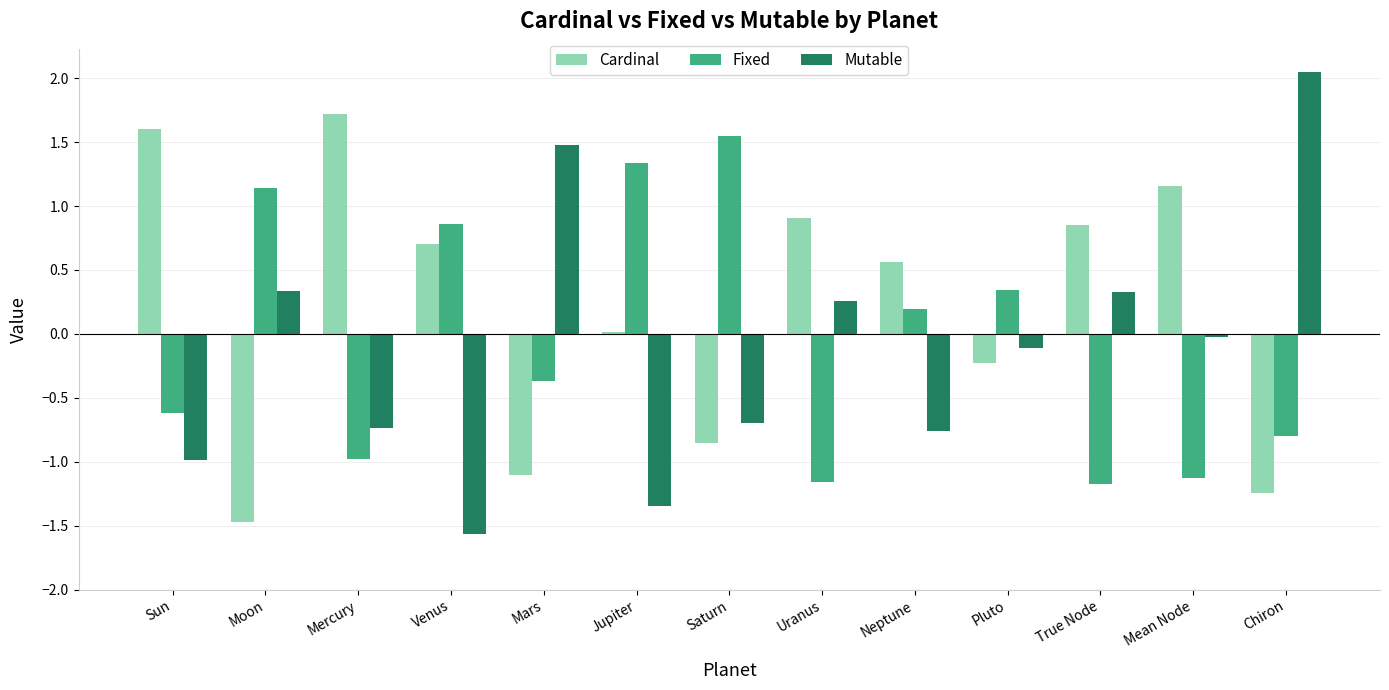

What are all the series names shown in the legend?

Cardinal, Fixed, Mutable